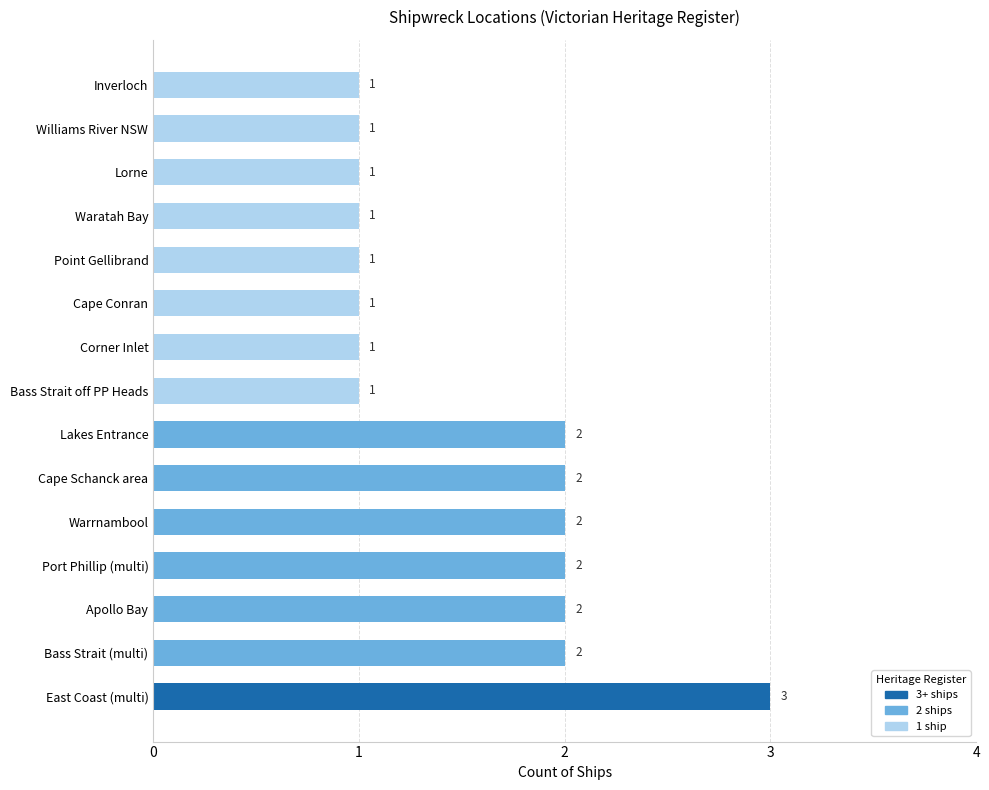

What is the difference between the maximum and minimum values?

2